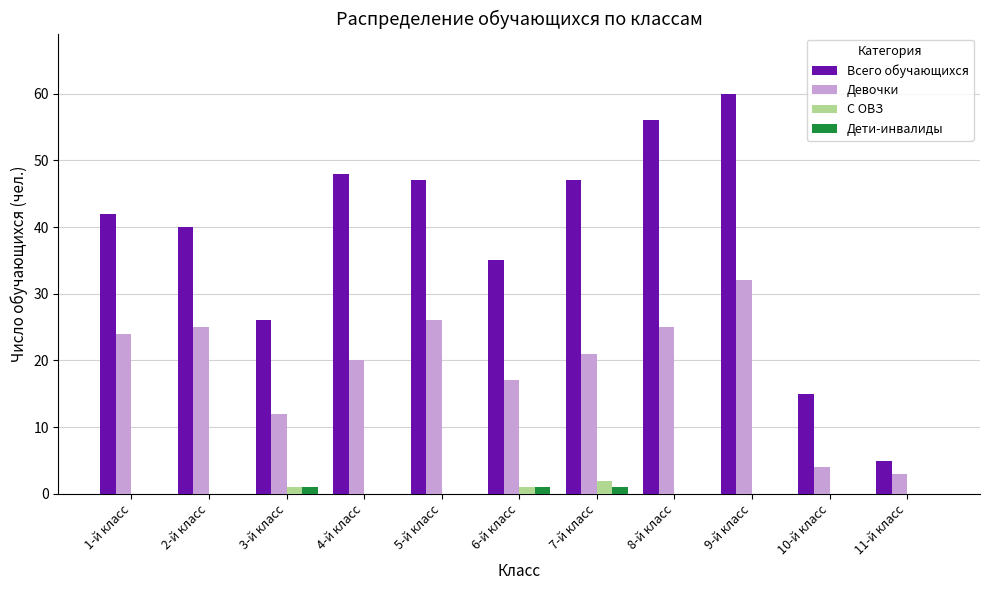

At which label does Девочки reach its peak?

9-й класс